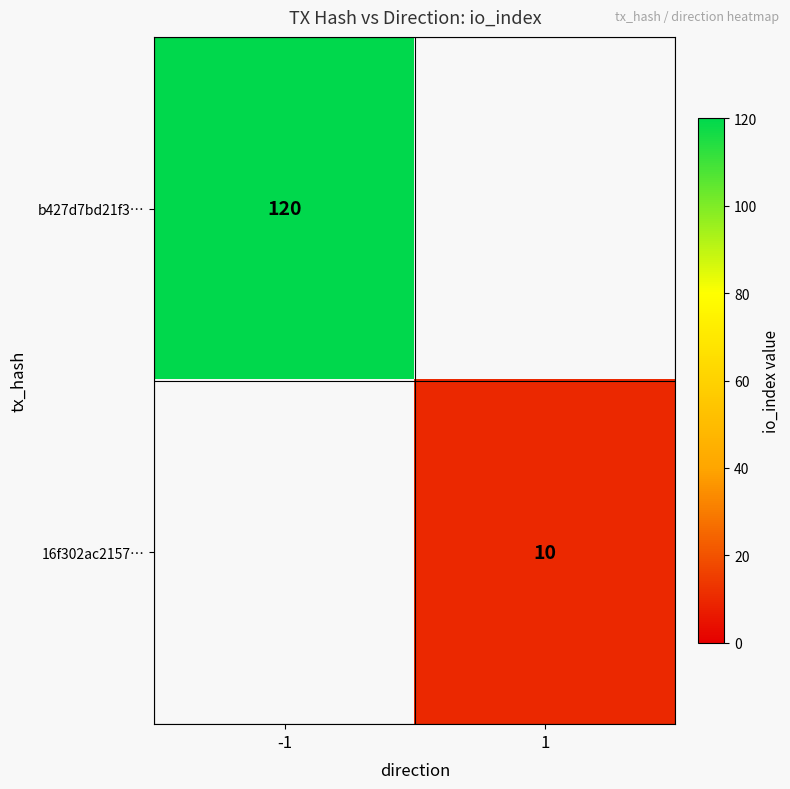

The b427d7bd21f3… series shows 58 at -1. True or false?

False